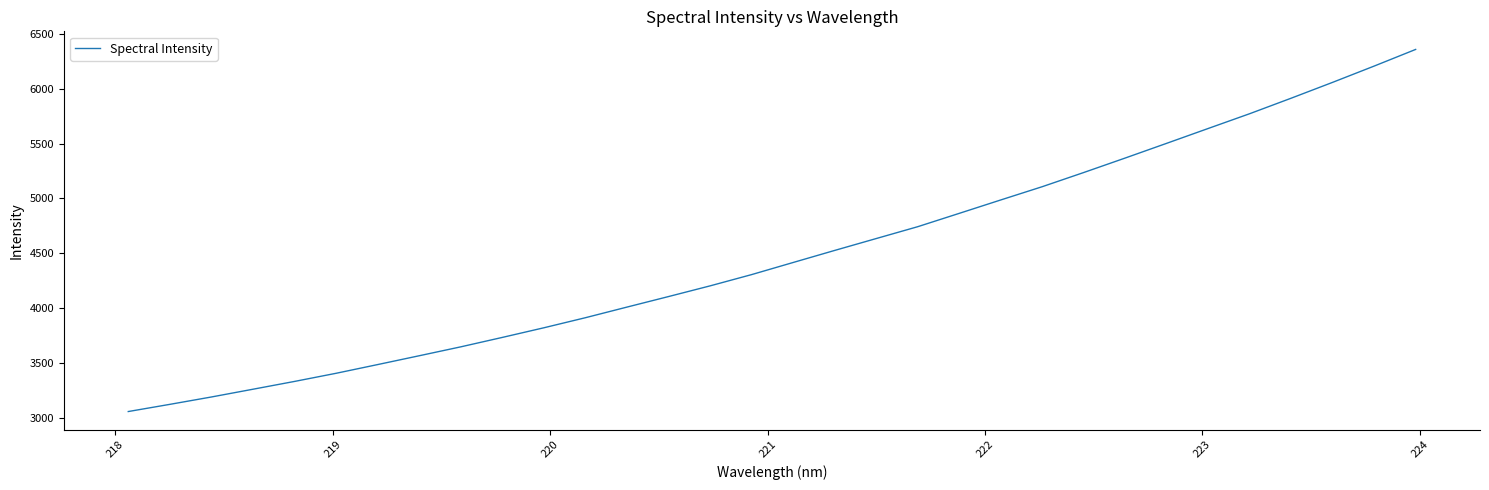

What is the minimum value shown in the chart?

3054.9